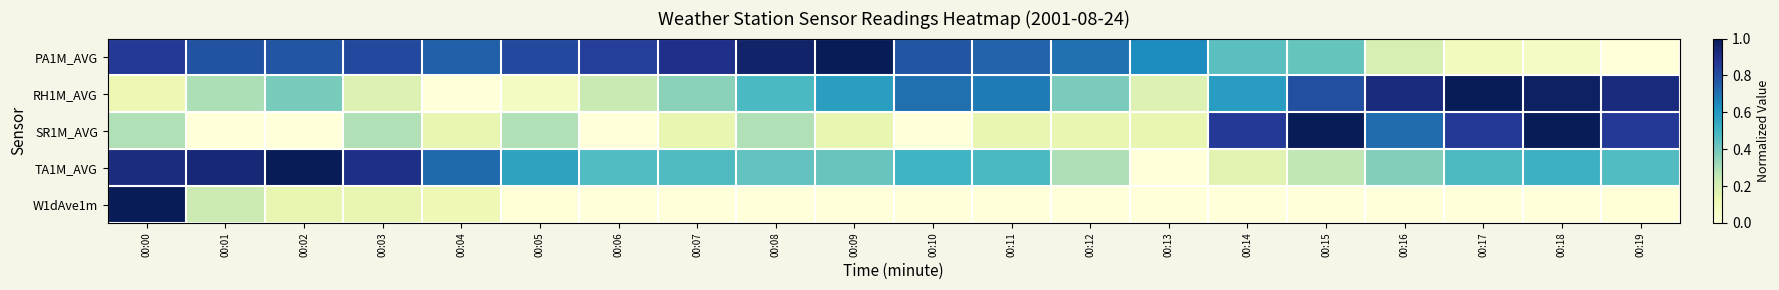

Reading right to left, what are all the values shown in this chart?

PA1M_AVG: 00:19=0.0	00:18=0.1	00:17=0.1	00:16=0.2	00:15=0.4	00:14=0.4	00:13=0.6	00:12=0.7	00:11=0.7	00:10=0.8	00:09=1.0	00:08=1.0	00:07=0.9	00:06=0.8	00:05=0.8	00:04=0.7	00:03=0.8	00:02=0.8	00:01=0.8	00:00=0.9
RH1M_AVG: 00:19=0.9	00:18=1.0	00:17=1.0	00:16=0.9	00:15=0.8	00:14=0.6	00:13=0.2	00:12=0.4	00:11=0.7	00:10=0.7	00:09=0.6	00:08=0.5	00:07=0.4	00:06=0.2	00:05=0.1	00:04=0.0	00:03=0.2	00:02=0.4	00:01=0.3	00:00=0.1
SR1M_AVG: 00:19=0.9	00:18=1.0	00:17=0.9	00:16=0.7	00:15=1.0	00:14=0.9	00:13=0.1	00:12=0.1	00:11=0.1	00:10=0.0	00:09=0.1	00:08=0.3	00:07=0.1	00:06=0.0	00:05=0.3	00:04=0.1	00:03=0.3	00:02=0.0	00:01=0.0	00:00=0.3
TA1M_AVG: 00:19=0.5	00:18=0.5	00:17=0.5	00:16=0.4	00:15=0.3	00:14=0.2	00:13=0.0	00:12=0.3	00:11=0.5	00:10=0.5	00:09=0.4	00:08=0.4	00:07=0.5	00:06=0.5	00:05=0.6	00:04=0.7	00:03=0.9	00:02=1.0	00:01=0.9	00:00=0.9
W1dAve1m: 00:19=0.0	00:18=0.0	00:17=0.0	00:16=0.0	00:15=0.0	00:14=0.0	00:13=0.0	00:12=0.0	00:11=0.0	00:10=0.0	00:09=0.0	00:08=0.0	00:07=0.0	00:06=0.0	00:05=0.0	00:04=0.1	00:03=0.1	00:02=0.1	00:01=0.2	00:00=1.0